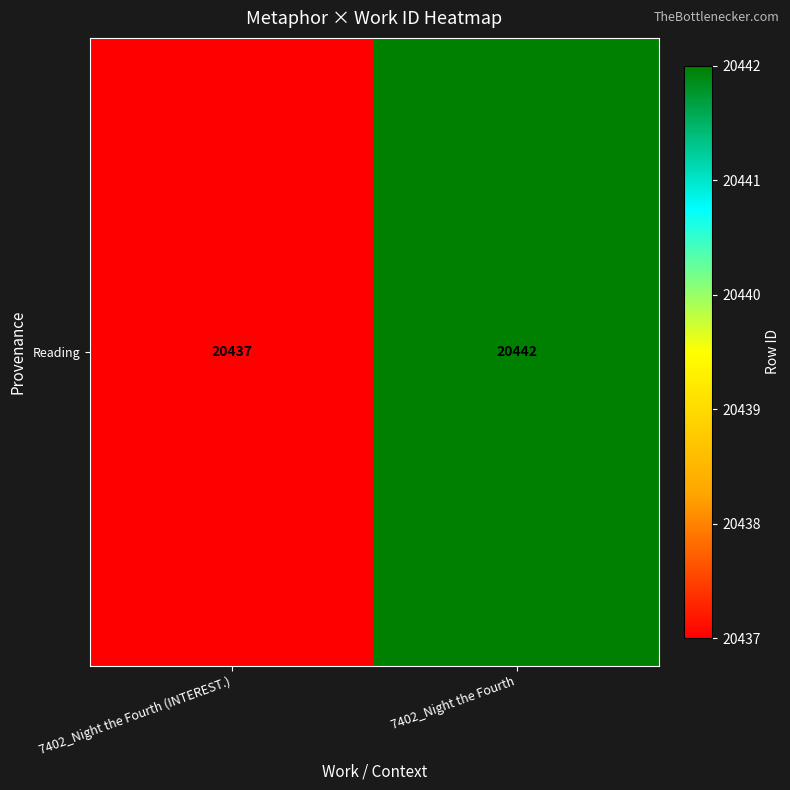

Rank the categories by value from highest to lowest.

7402_Night the Fourth, 7402_Night the Fourth (INTEREST.)